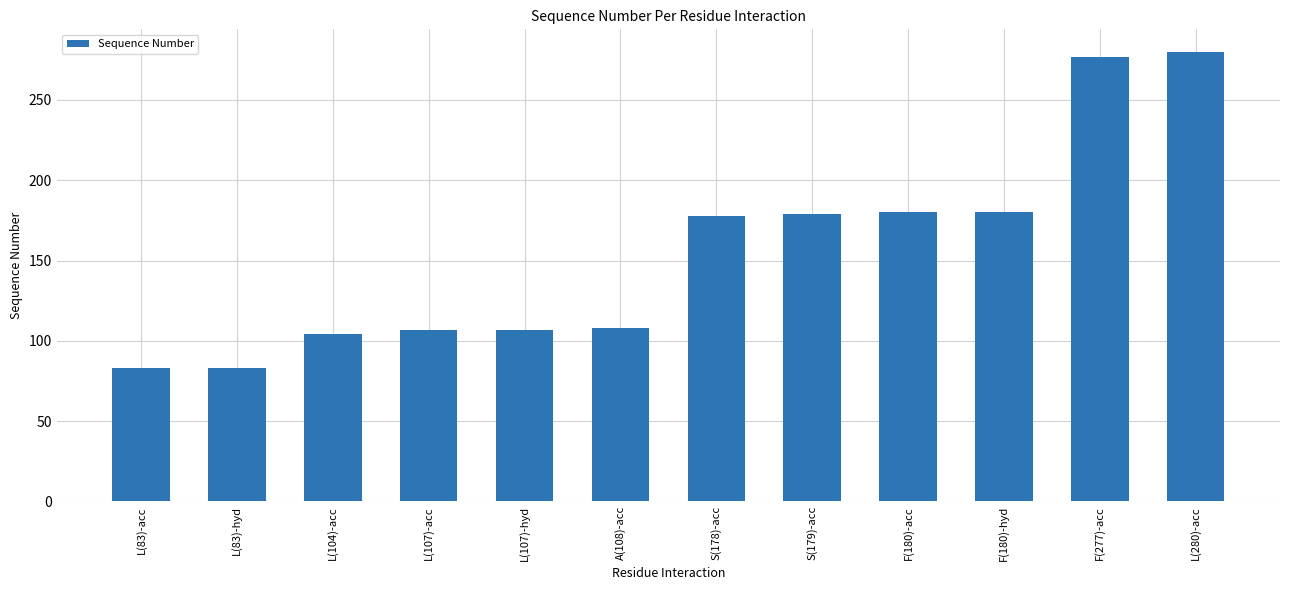

The value at L(107)-hyd is 181. True or false?

False